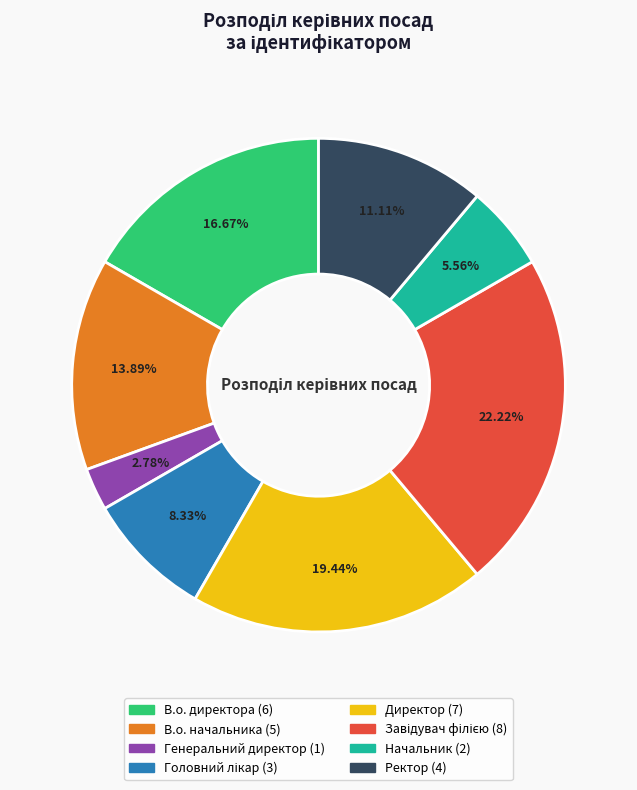

Is Генеральний директор the majority of the pie?

No